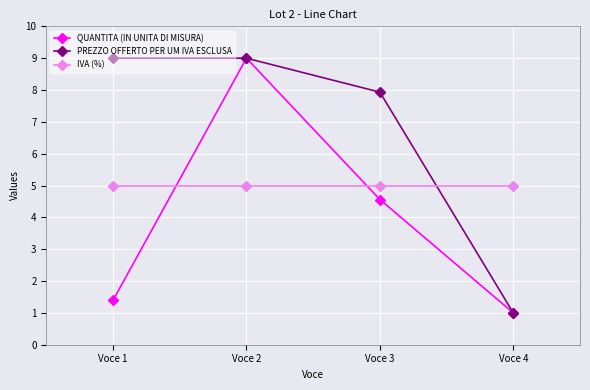

What is the average value of the QUANTITA (IN UNITA DI MISURA) series?

4.0